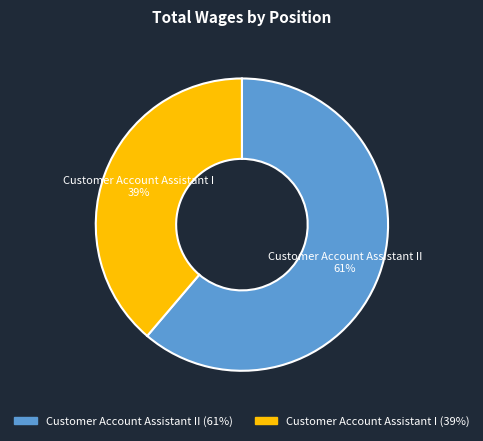

Approximately how many times larger is the value at Customer Account Assistant I compared to Customer Account Assistant II?

0.6